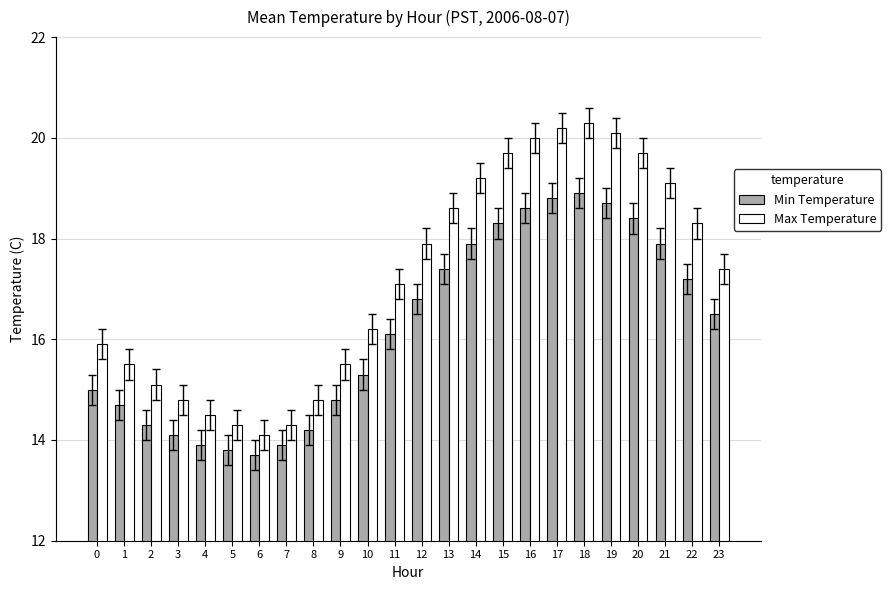

Reading right to left, extract all data points from this chart.

Min Temperature: 16.5	17.2	17.9	18.4	18.7	18.9	18.8	18.6	18.3	17.9	17.4	16.8	16.1	15.3	14.8	14.2	13.9	13.7	13.8	13.9	14.1	14.3	14.7	15.0
Max Temperature: 17.4	18.3	19.1	19.7	20.1	20.3	20.2	20.0	19.7	19.2	18.6	17.9	17.1	16.2	15.5	14.8	14.3	14.1	14.3	14.5	14.8	15.1	15.5	15.9